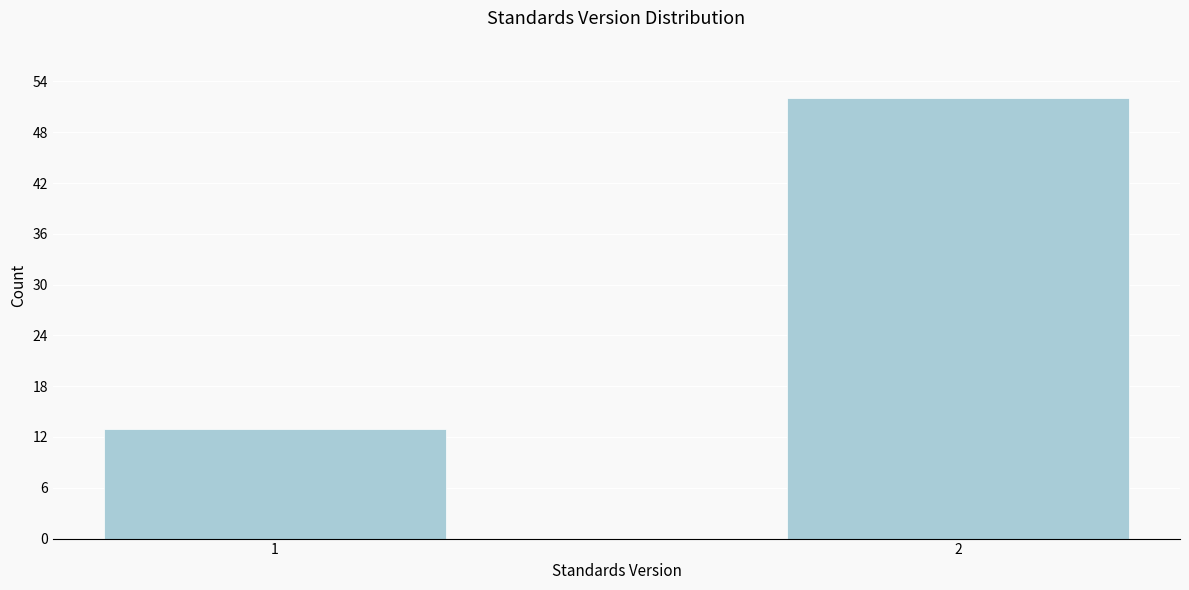

Reading left to right, extract all data points from this chart.

13	52